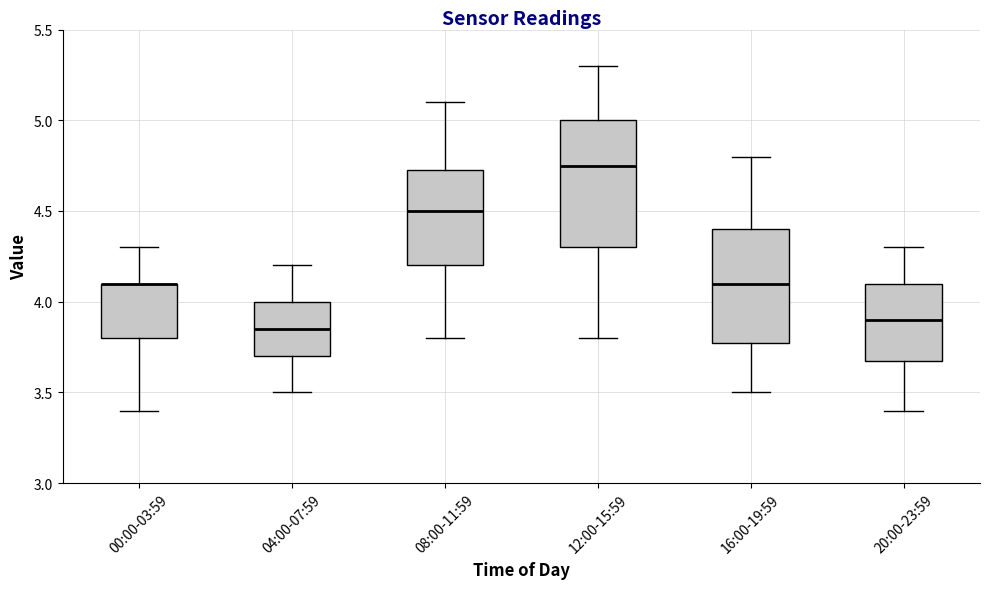

Where does the upper whisker of the box for 04:00-07:59 end on the y-axis? The values are not printed on the chart, so give them approximately, as read against the axis.

4.20